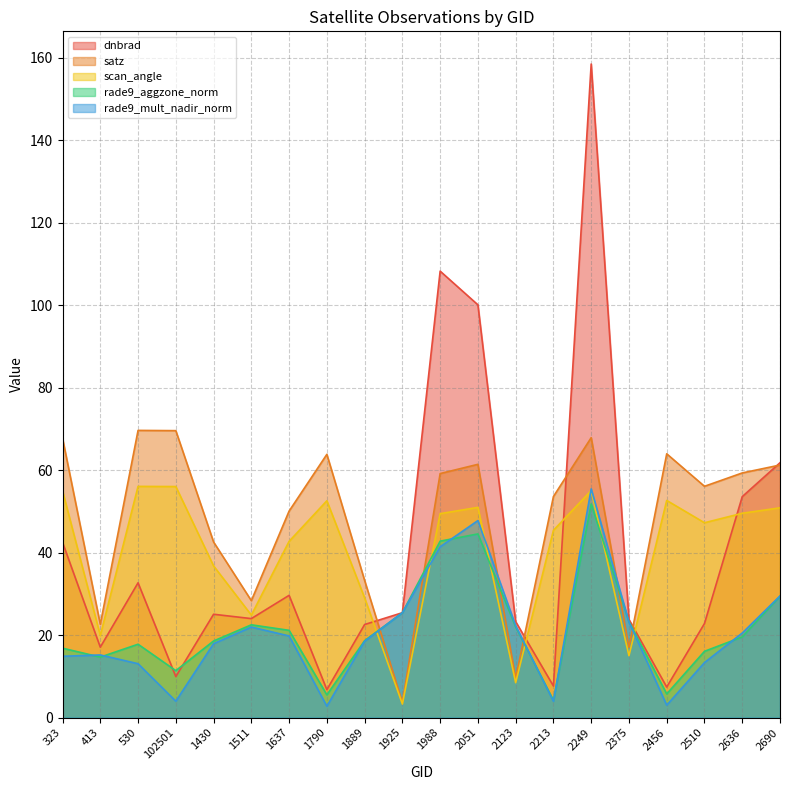

Where is the first local minimum for dnbrad?

413